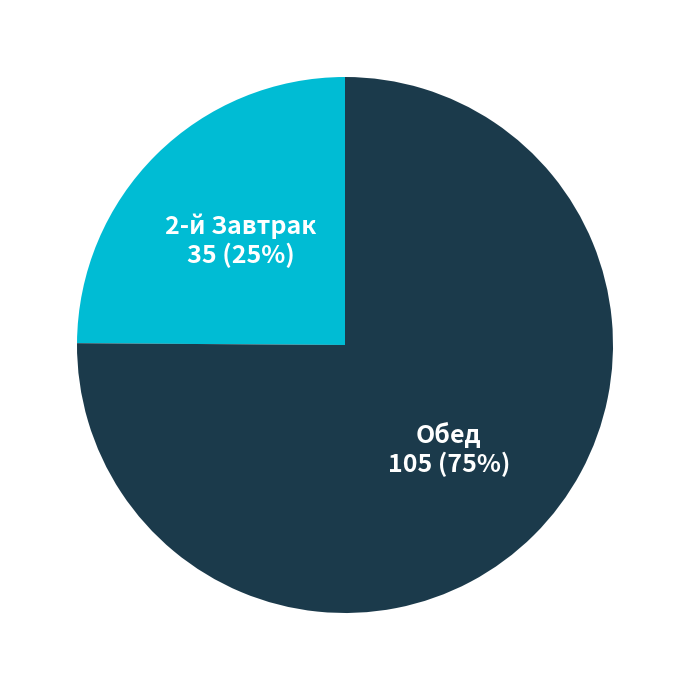

How many segments does this pie chart have?

2